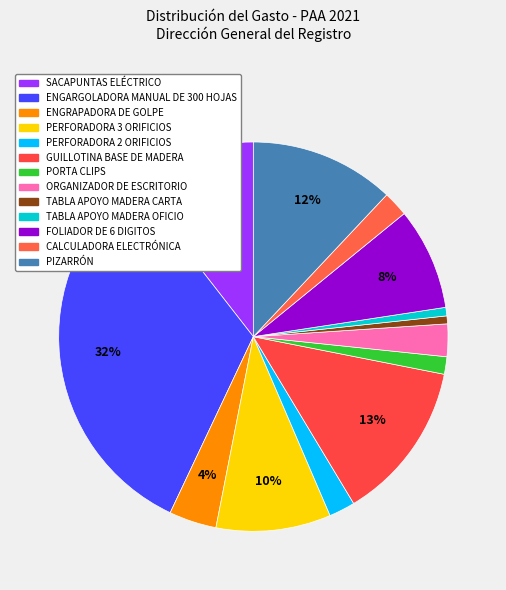

Rank the categories by value from lowest to highest.

TABLA APOYO MADERA CARTA, TABLA APOYO MADERA OFICIO, PORTA CLIPS, CALCULADORA ELECTRÓNICA, PERFORADORA 2 ORIFICIOS, ORGANIZADOR DE ESCRITORIO, ENGRAPADORA DE GOLPE, FOLIADOR DE 6 DIGITOS, PERFORADORA 3 ORIFICIOS, SACAPUNTAS ELÉCTRICO, PIZARRÓN, GUILLOTINA BASE DE MADERA, ENGARGOLADORA MANUAL DE 300 HOJAS